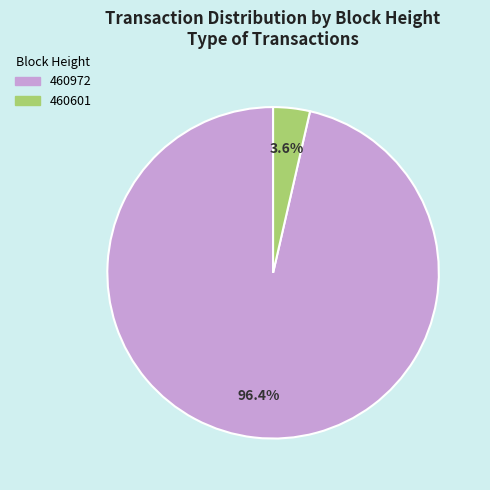

Is it true that 460972 is 91% of the pie?

False